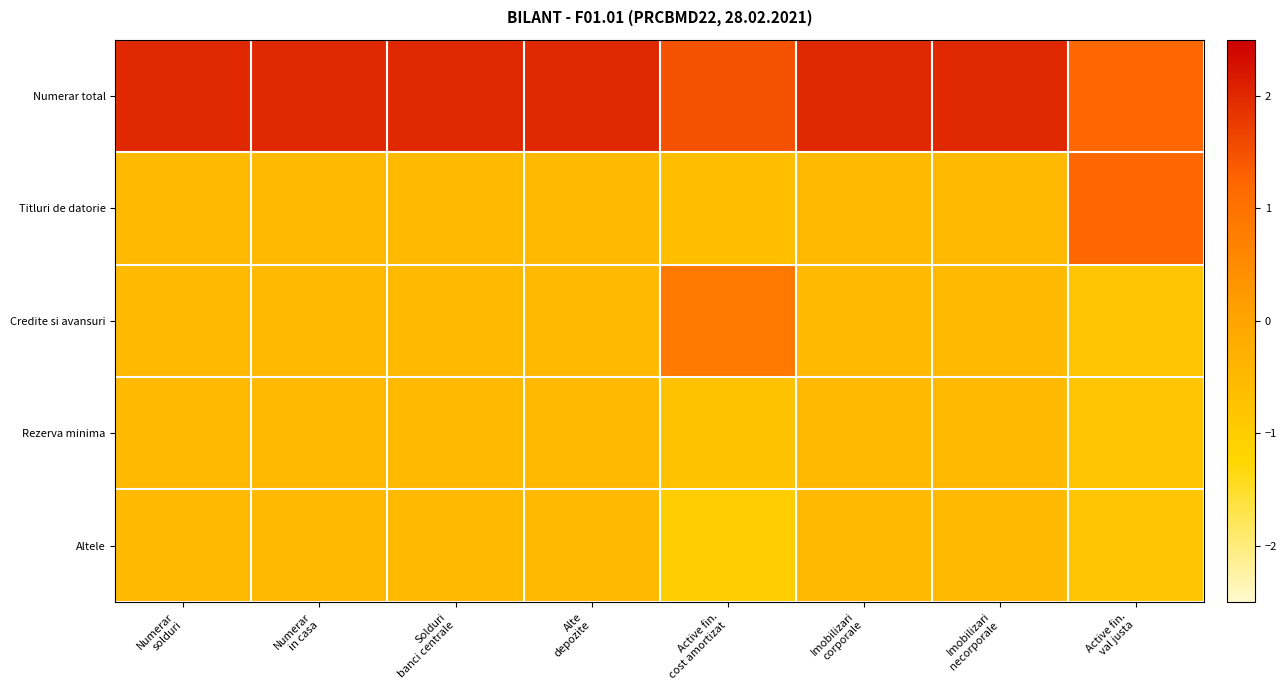

At Alte depozite, list the series in order from largest to smallest.

Numerar total, Titluri de datorie, Credite si avansuri, Rezerva minima, Altele